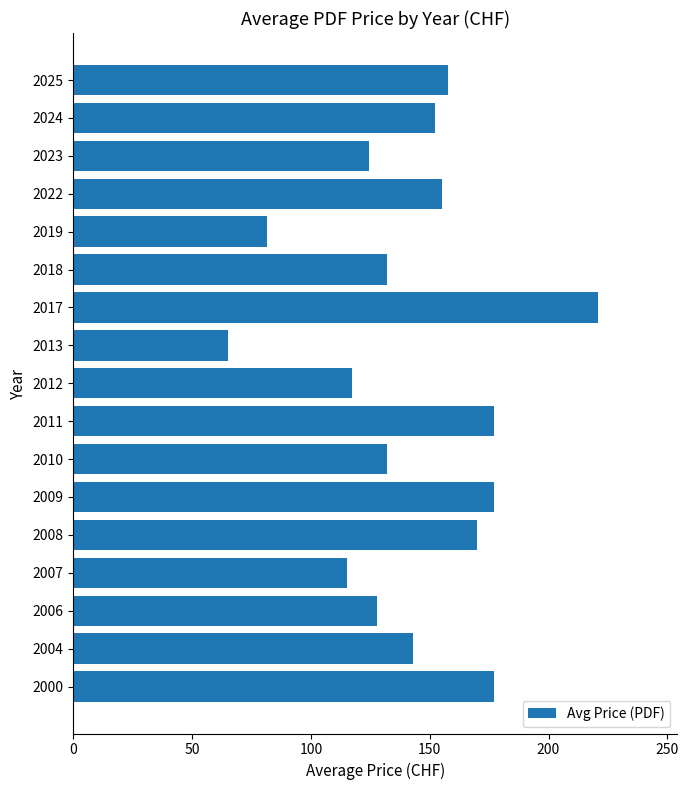

What is the sum of the values at 2025 and 2007?

272.7